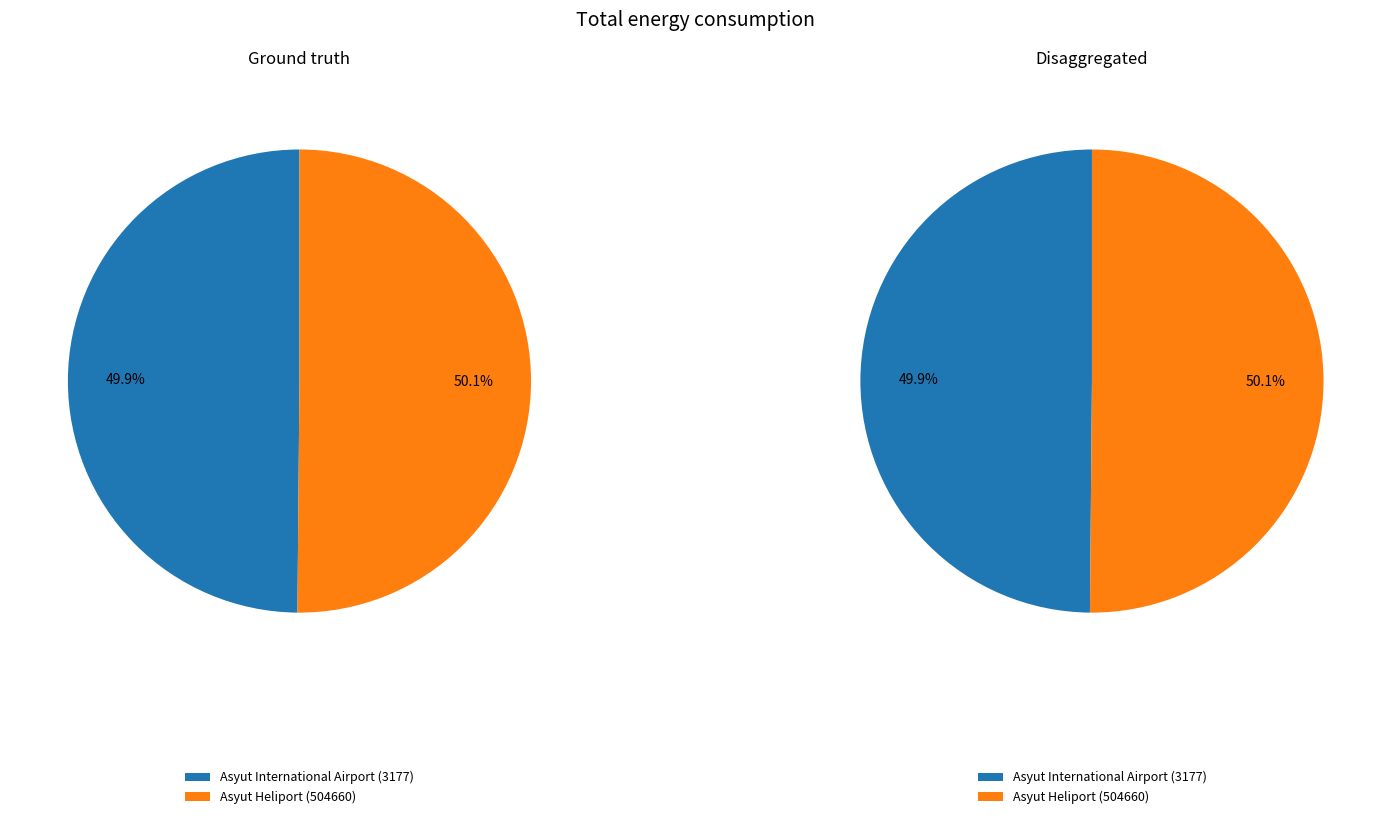

How many slices are in this pie chart?

2